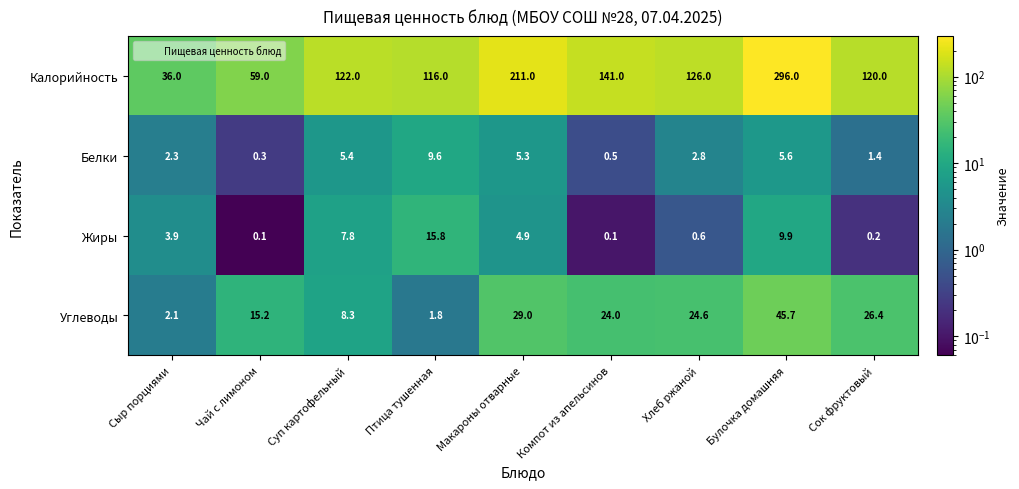

What is the sum of the Белки values at Сыр порциями and Суп картофельный?

7.7